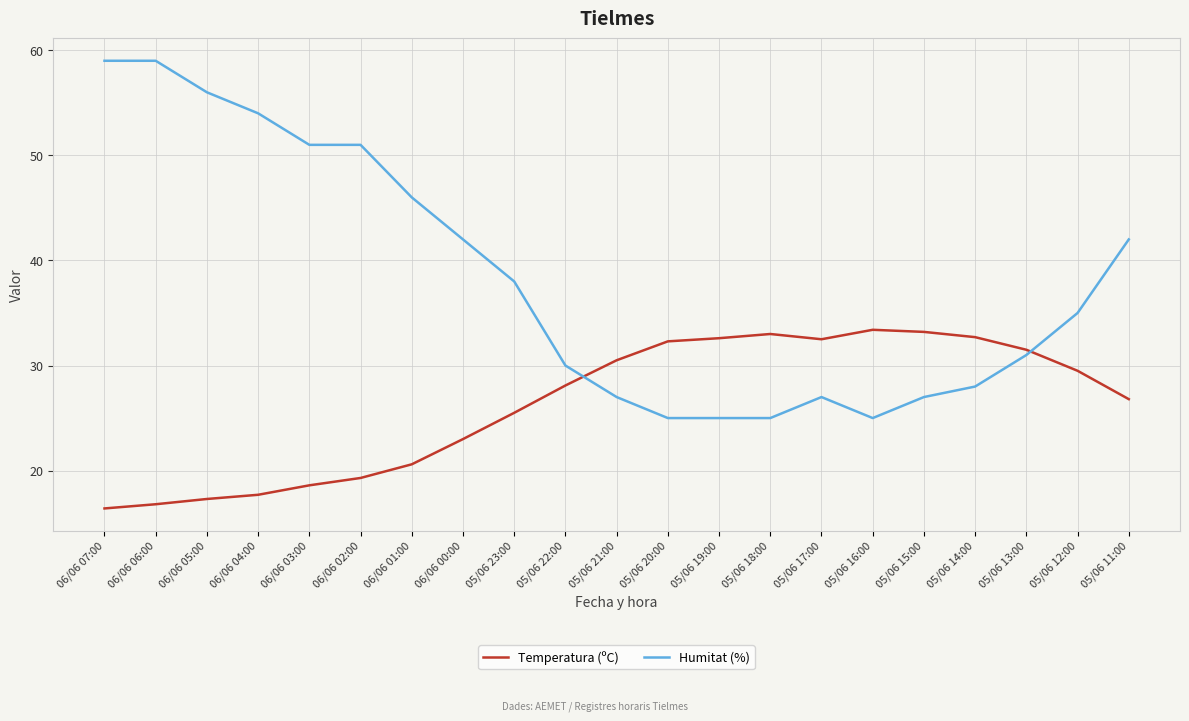

How many lines are shown in the chart?

2